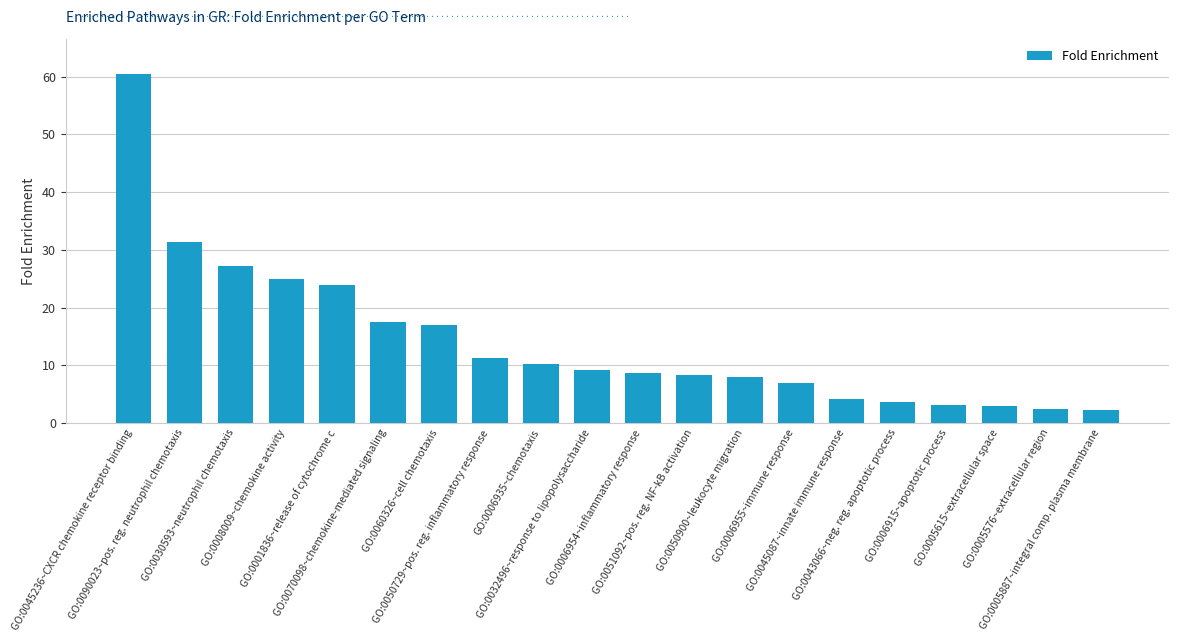

What is the value of the 19th bar from the left?

2.4